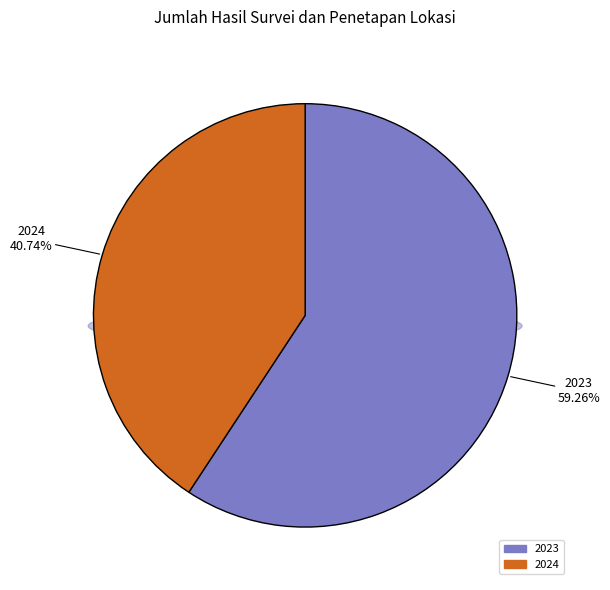

True or false: 2022 accounts for 0% of the total.

True